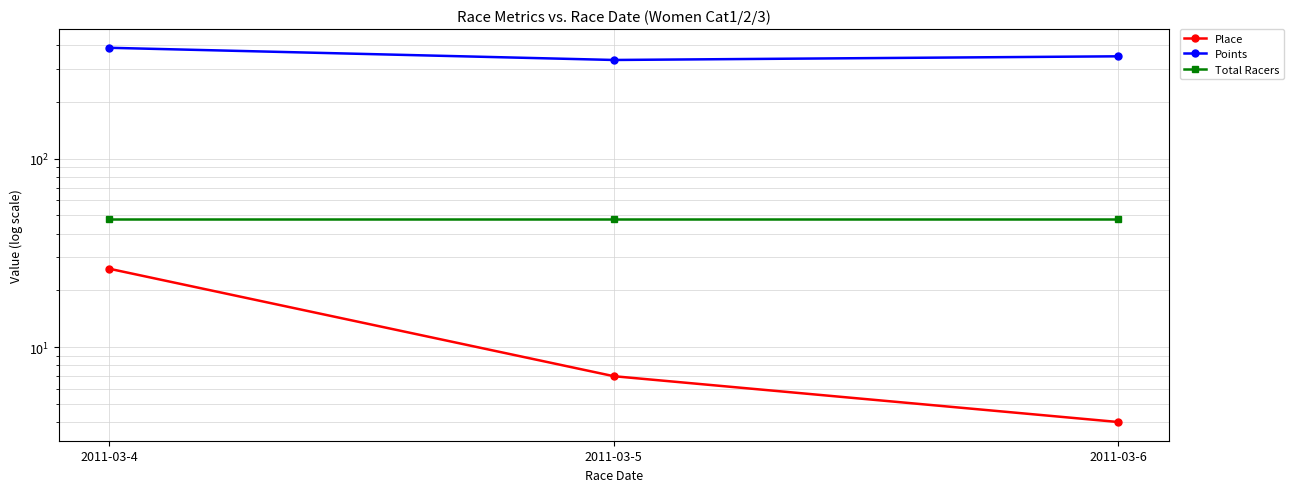

What is the sum of the Place values at 2011-03-5 and 2011-03-6?

11.0